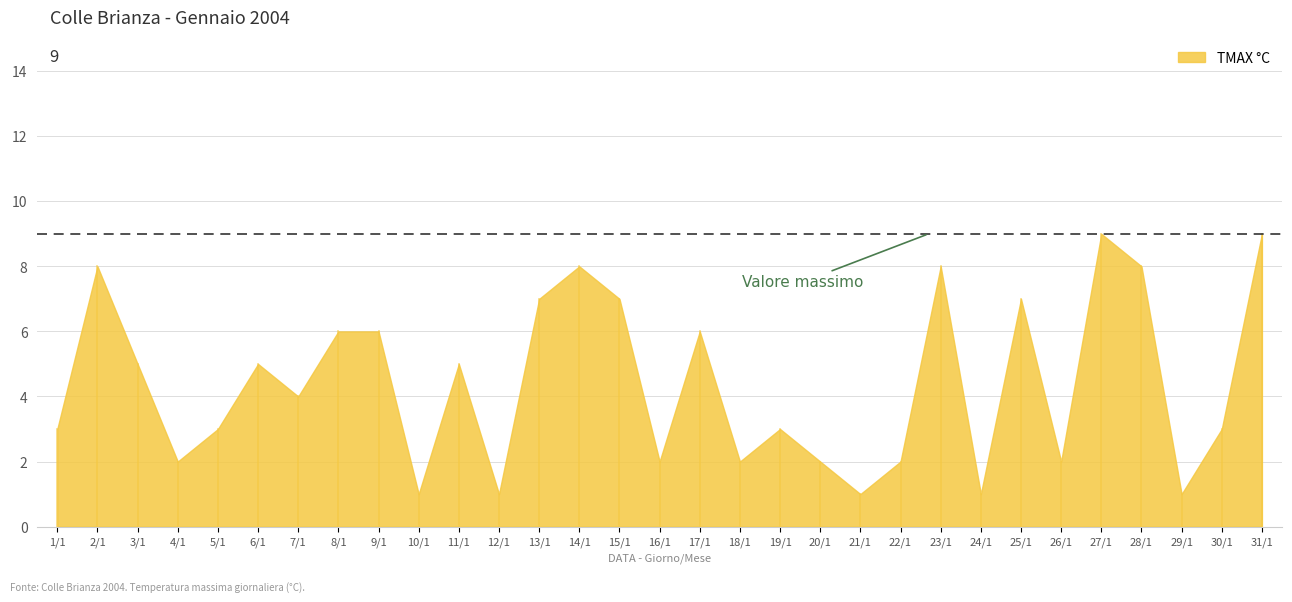

Approximately how many times larger is the value at 16/1 compared to 3/1?

0.4